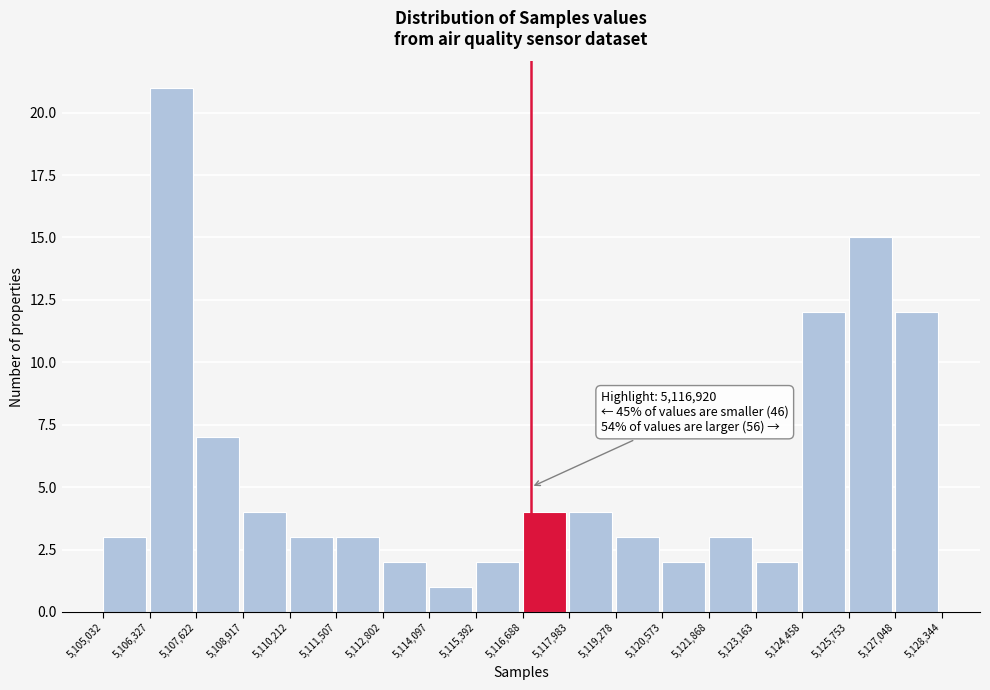

Which range on the x-axis has the tallest bar?

5,106,327 to 5,107,622